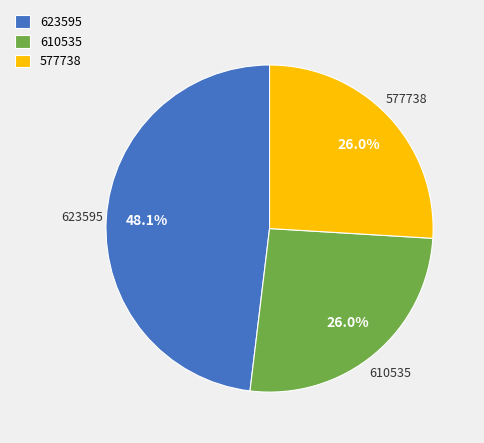

Which slice is the largest?

623595